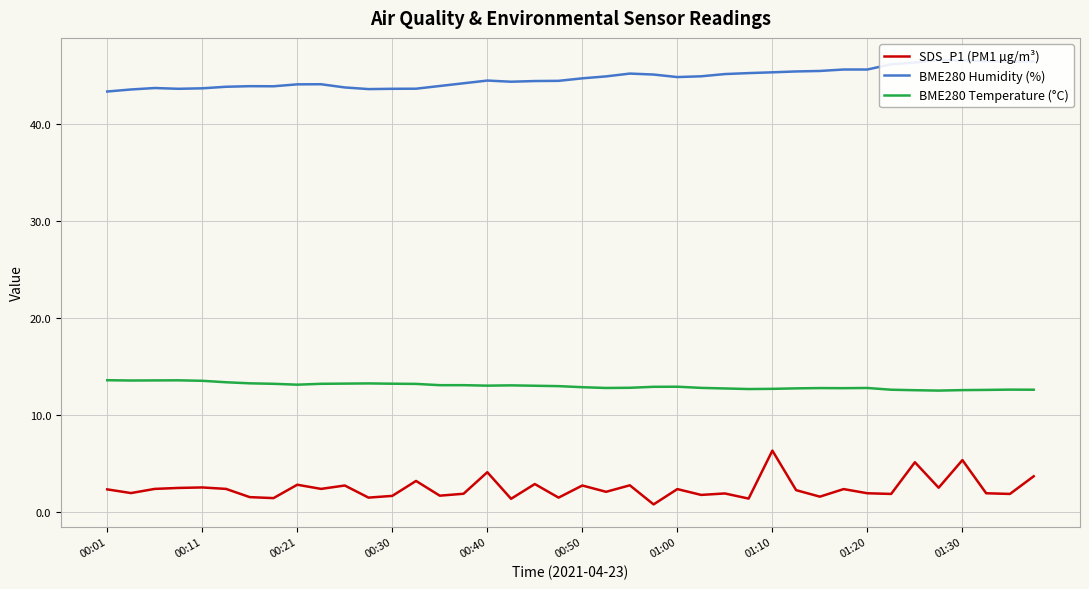

How many lines are shown in the chart?

3